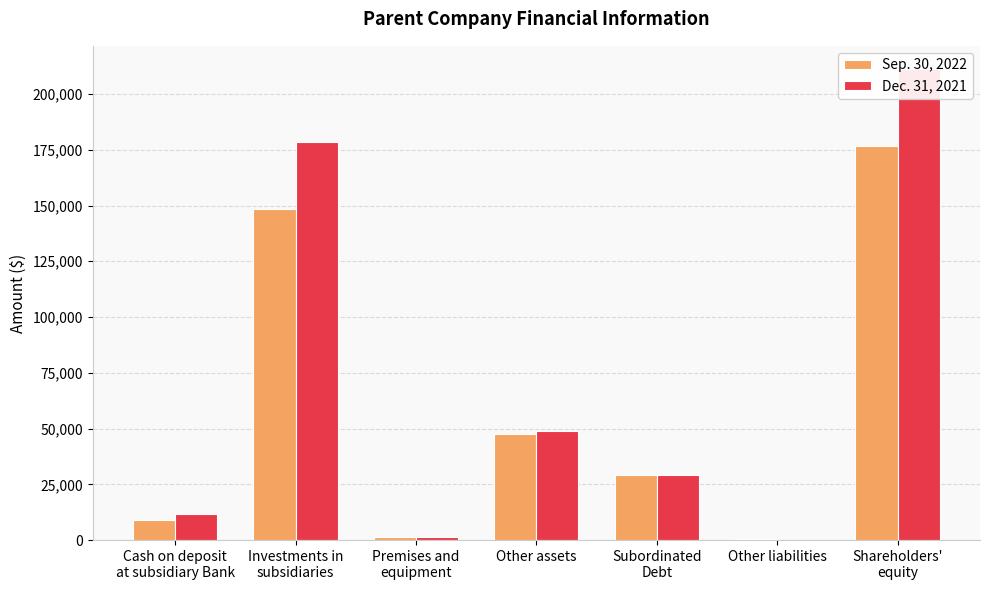

Reading left to right, extract all data points from this chart.

Sep. 30, 2022: 8812	148497	1444	47462	29225	378	176612
Dec. 31, 2021: 11535	178395	1482	48923	29158	129	211048